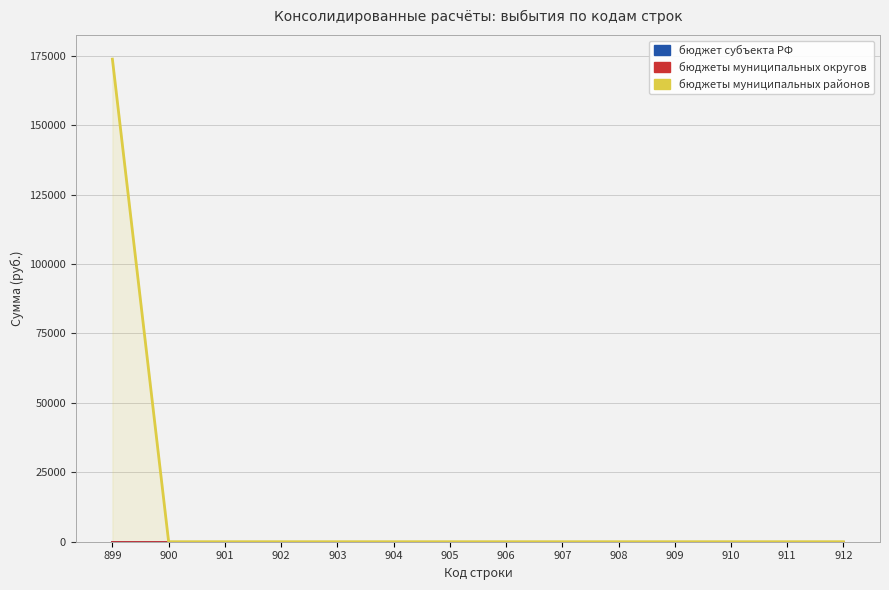

True or false: бюджеты муниципальных округов has a value of 0 at 906.

True